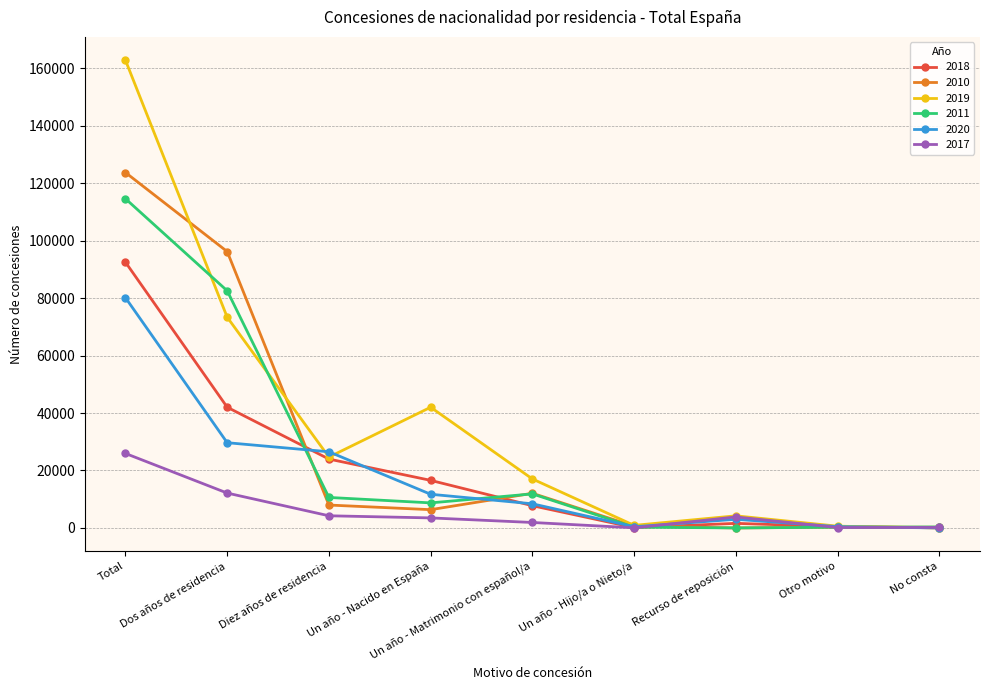

Which series has the largest range (max minus min)?

2019